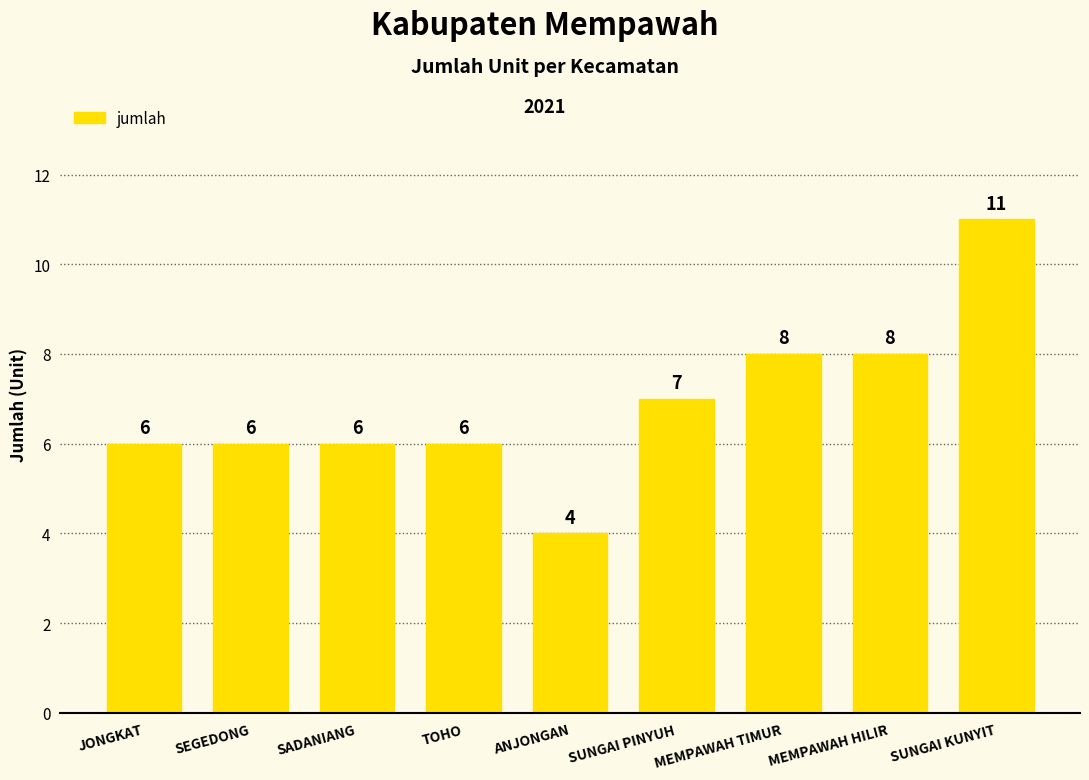

What is the label of the 3rd bar from the left?

SADANIANG